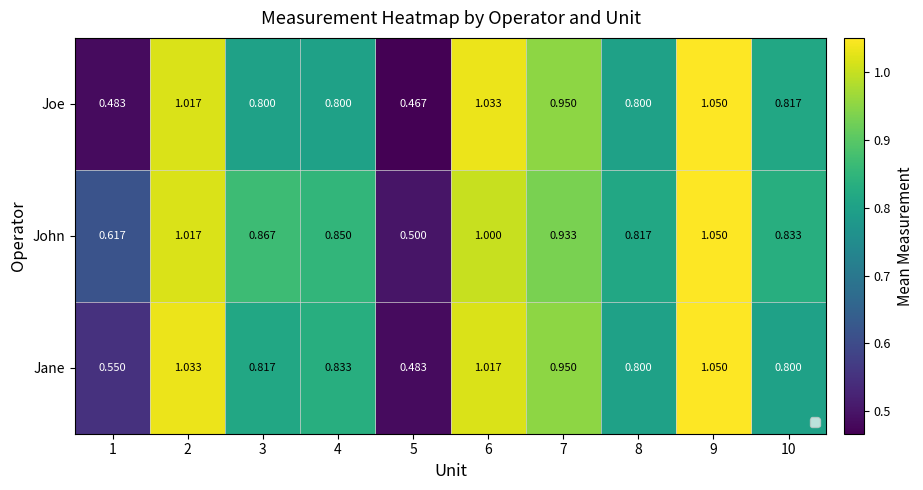

Rank the categories by John value from highest to lowest.

9, 2, 6, 7, 3, 4, 10, 8, 1, 5